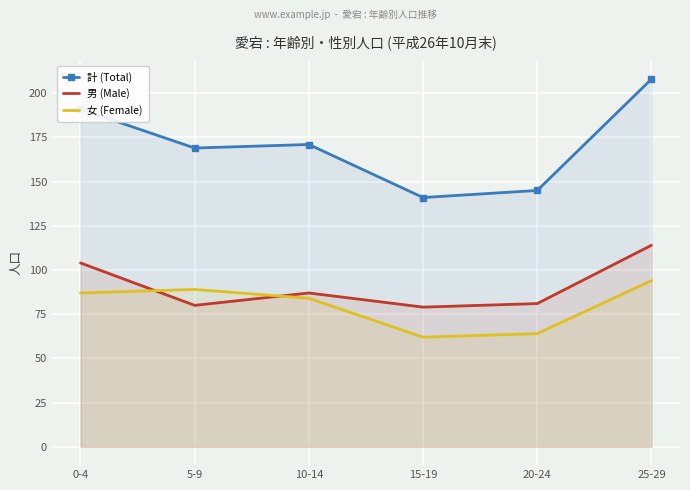

What is the label of the 5th point from the left?

20-24